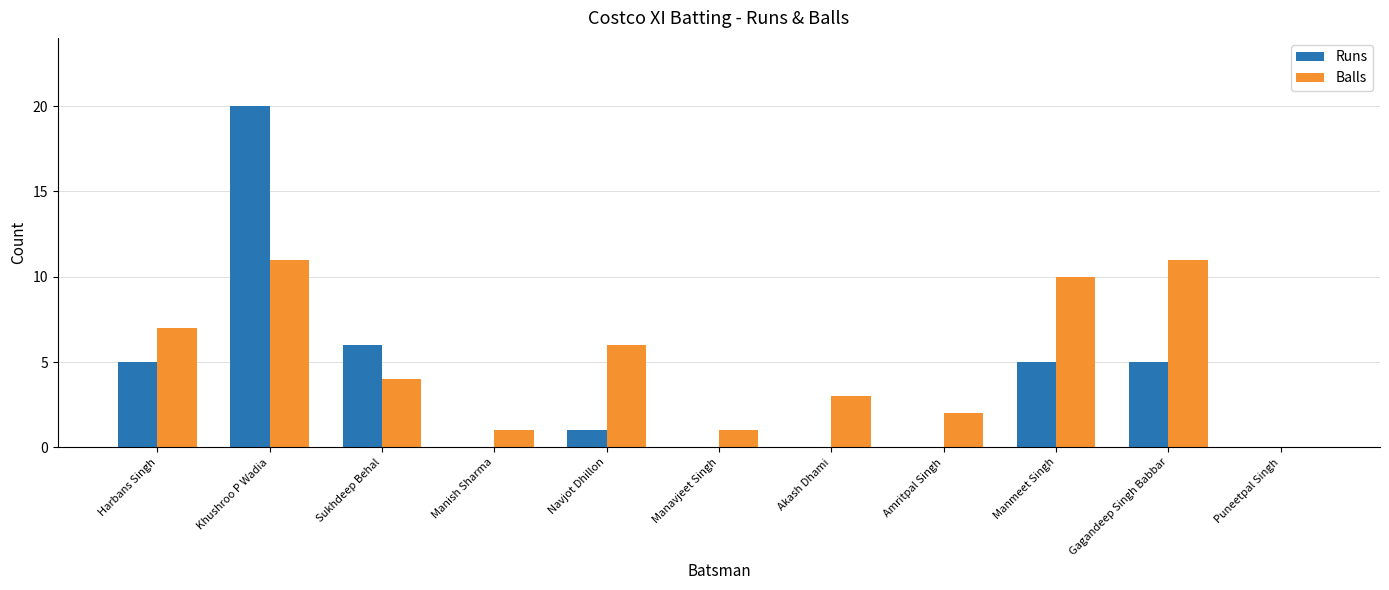

What is the total value across all series at Navjot Dhillon?

7